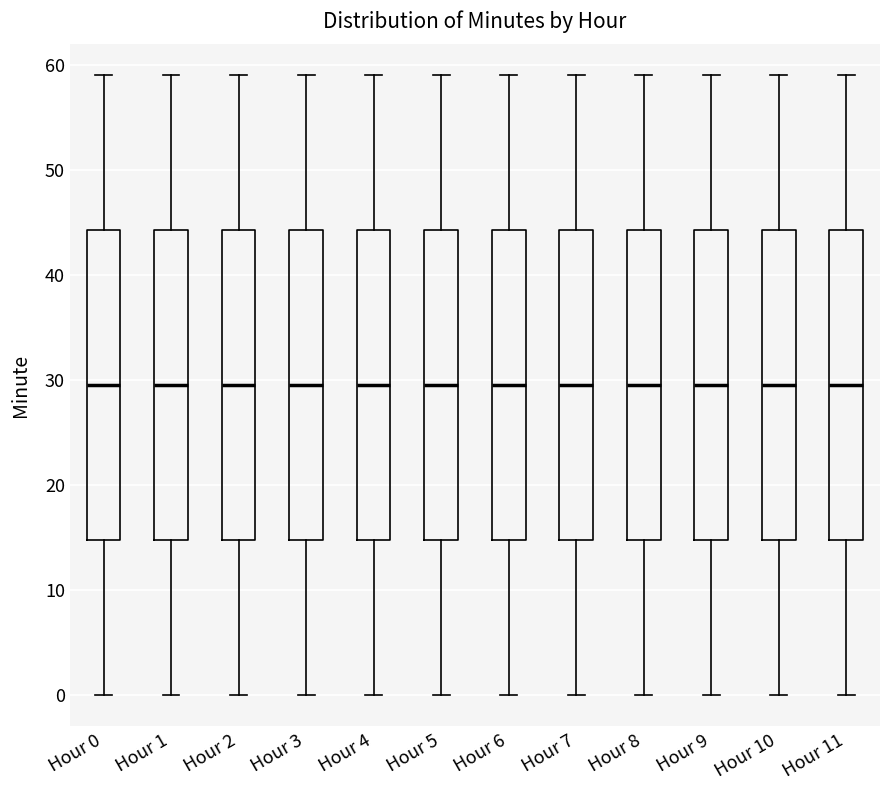

Reading left to right, transcribe this box plot: for each box, give where its median line is, the range the box spans, and where its two whiskers end, as read against the y-axis. The values are not printed on the chart, so give them approximately, as read against the axis.

Hour 0: median 30, box 15 to 44, whiskers 0 to 59
Hour 1: median 30, box 15 to 44, whiskers 0 to 59
Hour 2: median 30, box 15 to 44, whiskers 0 to 59
Hour 3: median 30, box 15 to 44, whiskers 0 to 59
Hour 4: median 30, box 15 to 44, whiskers 0 to 59
Hour 5: median 30, box 15 to 44, whiskers 0 to 59
Hour 6: median 30, box 15 to 44, whiskers 0 to 59
Hour 7: median 30, box 15 to 44, whiskers 0 to 59
Hour 8: median 30, box 15 to 44, whiskers 0 to 59
Hour 9: median 30, box 15 to 44, whiskers 0 to 59
Hour 10: median 30, box 15 to 44, whiskers 0 to 59
Hour 11: median 30, box 15 to 44, whiskers 0 to 59